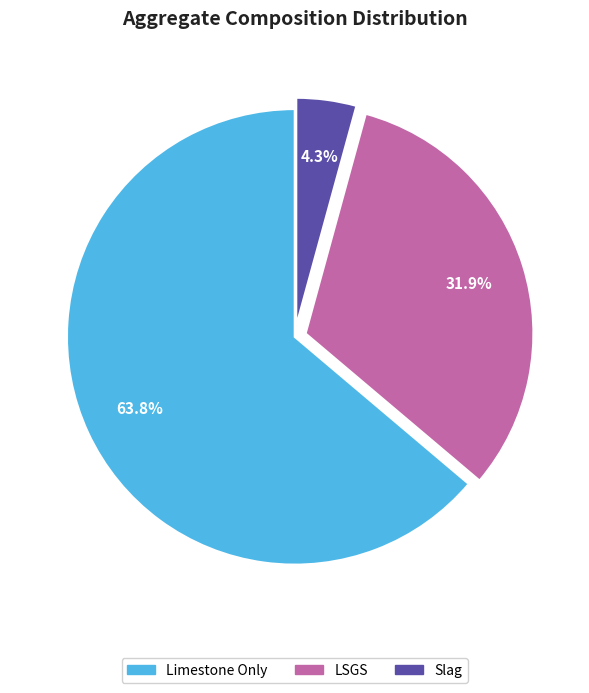

What portion of the pie excludes LSGS?

68.1%